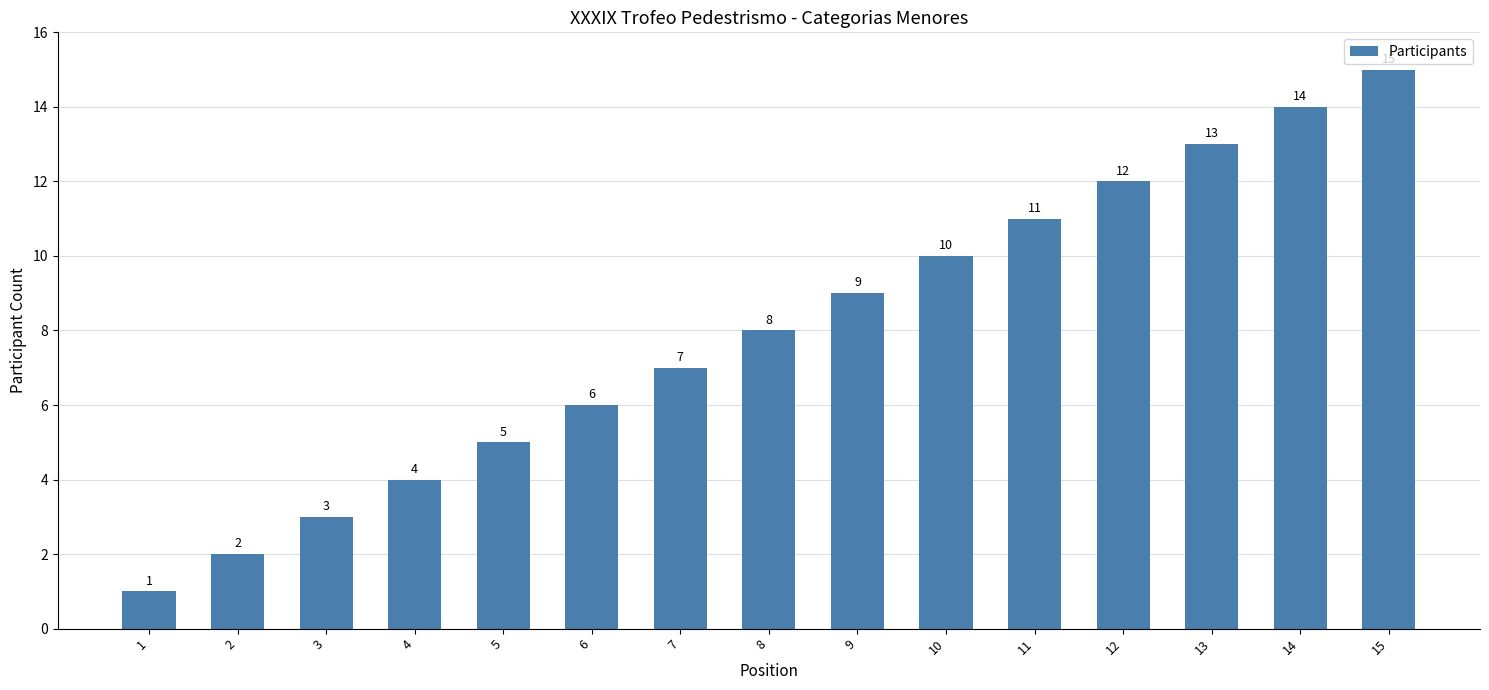

What is the minimum value shown in the chart?

1